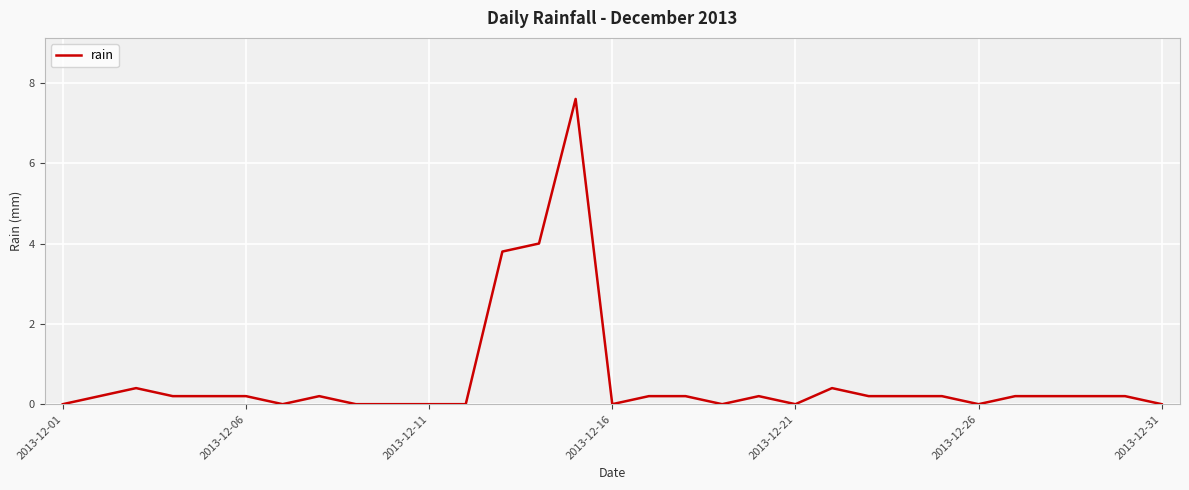

What is the difference between the second highest and second lowest values?

4.0